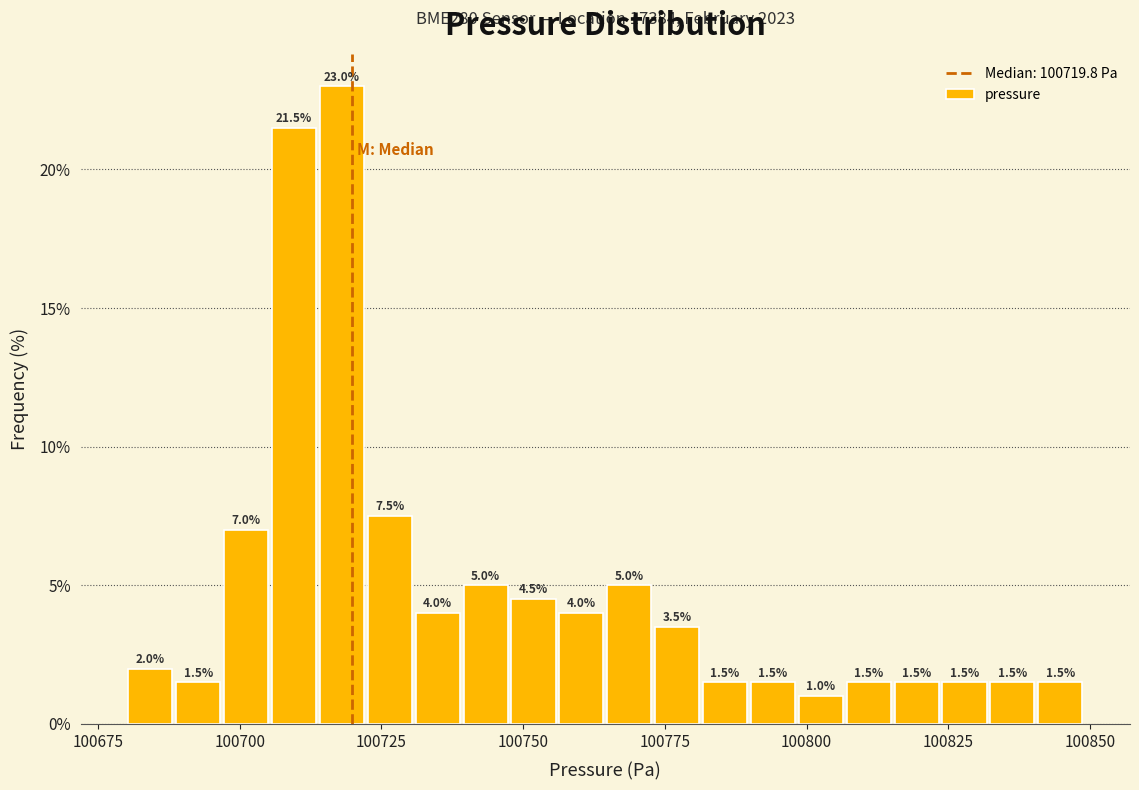

Read against the x-axis, roughly where is the centre of the tallest bar?

100720